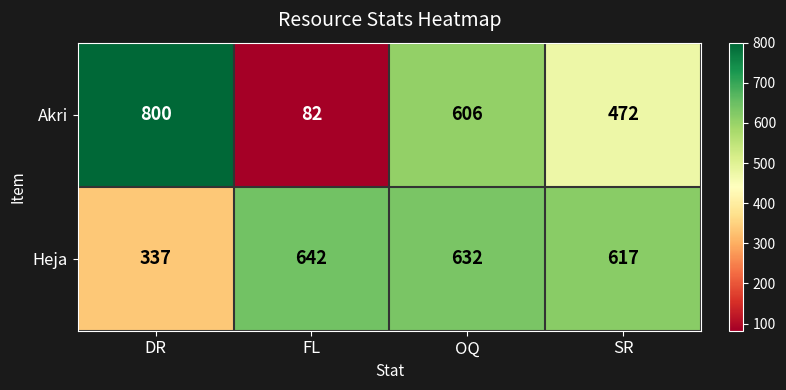

What is the average value of the Heja series?

557